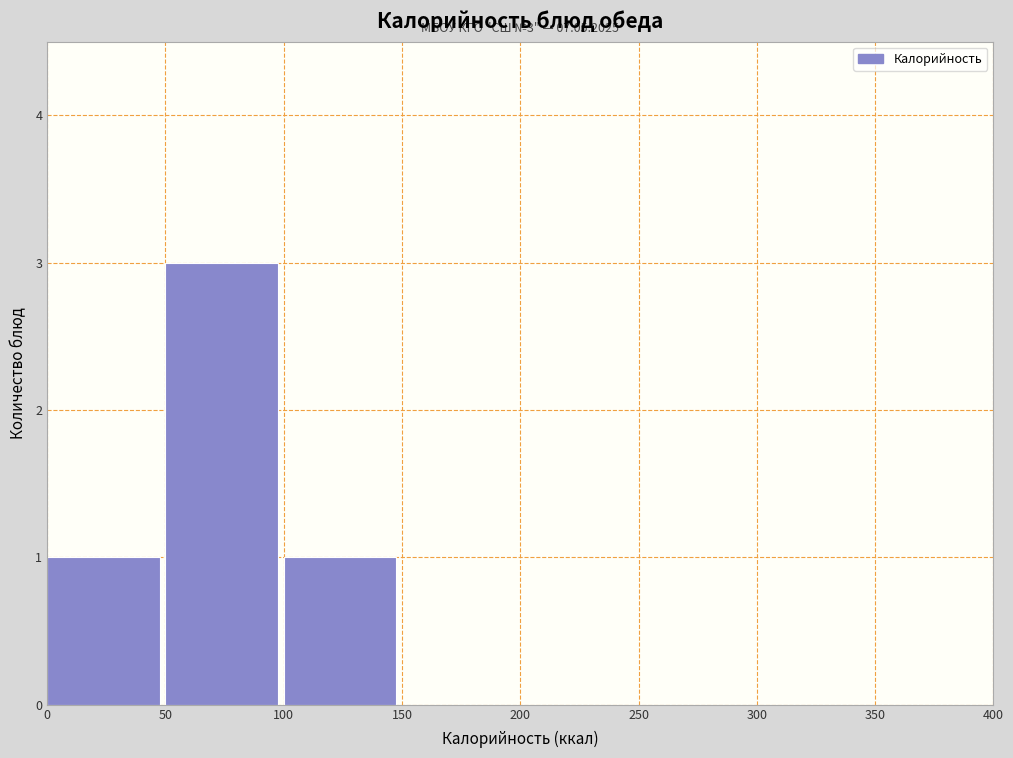

Which range on the x-axis has the tallest bar?

50 to 100